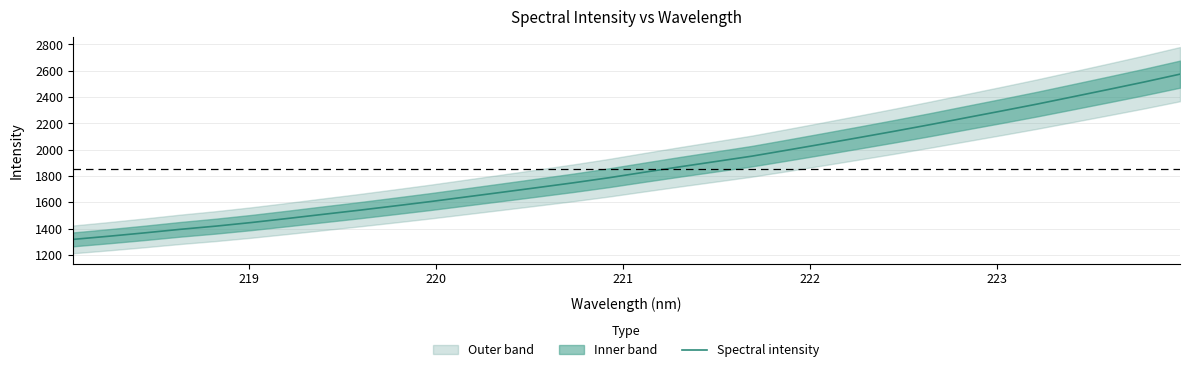

What is the lowest value of the Spectral intensity series?

1318.1